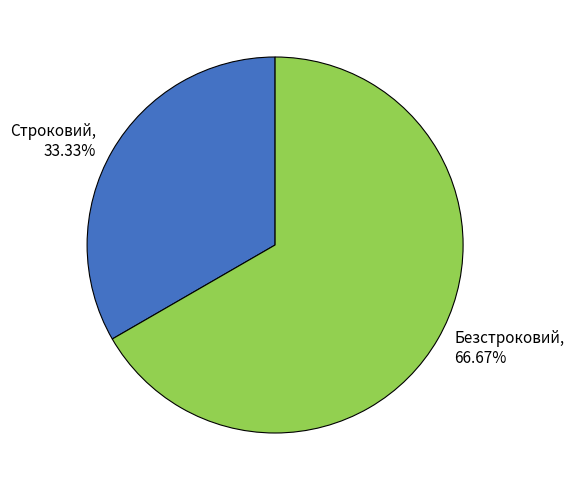

Between Безстроковий and Строковий, which is larger?

Безстроковий